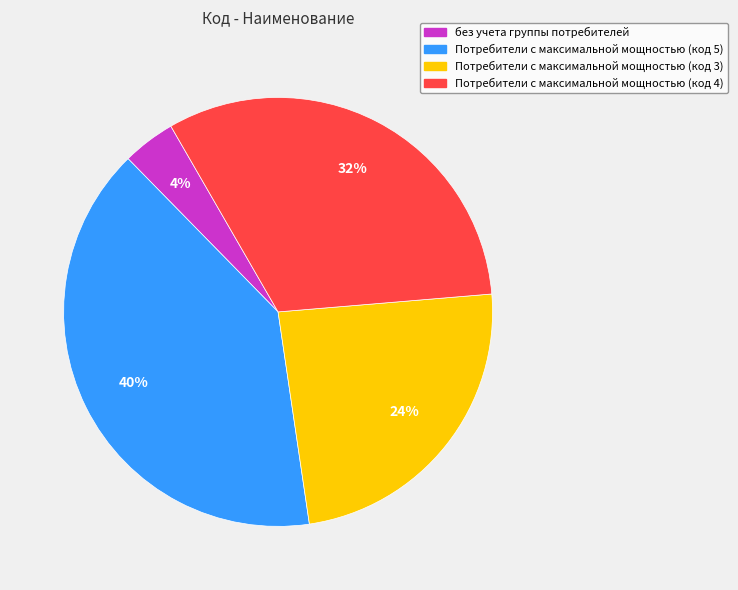

Which has a higher value, без учета группы потребителей or Потребители с максимальной мощностью (код 4)?

Потребители с максимальной мощностью (код 4)